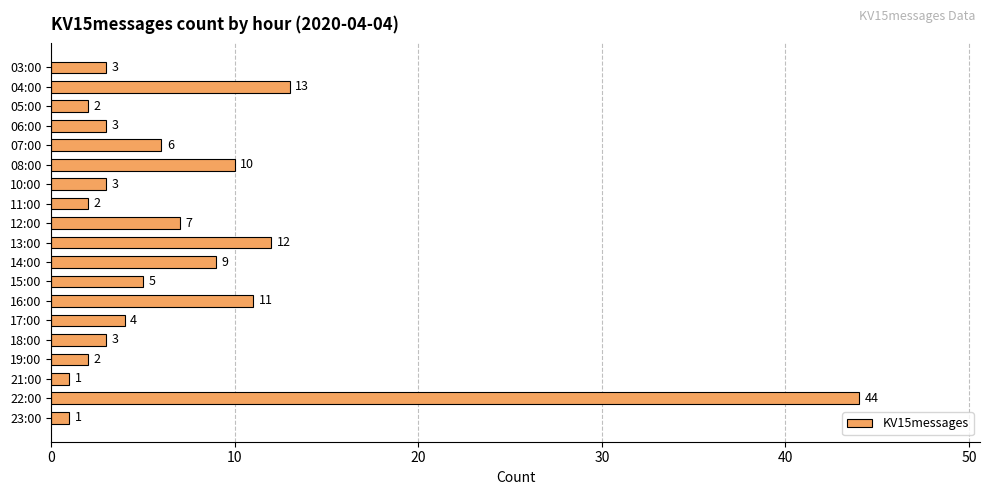

What is the value of the 10th bar from the top?

12